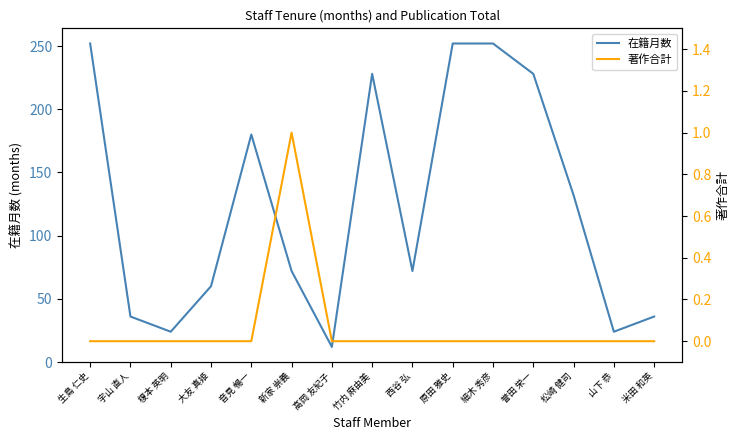

Which series has the largest range (max minus min)?

在籍月数